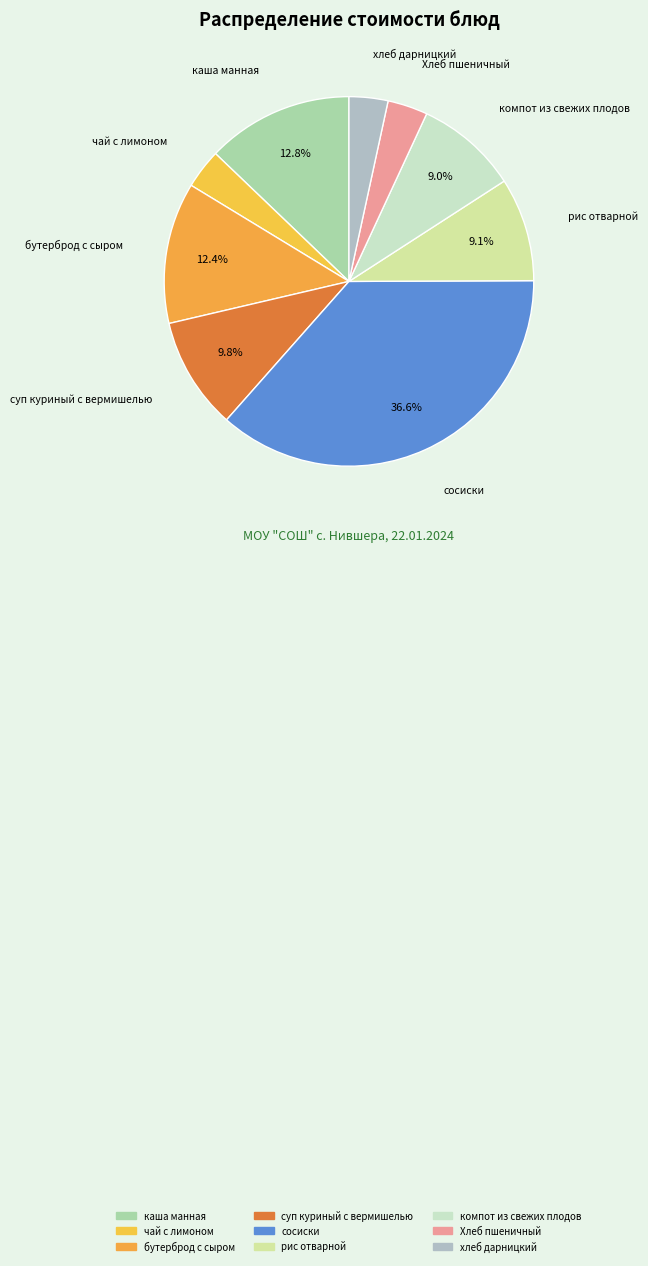

How many slices are in this pie chart?

9